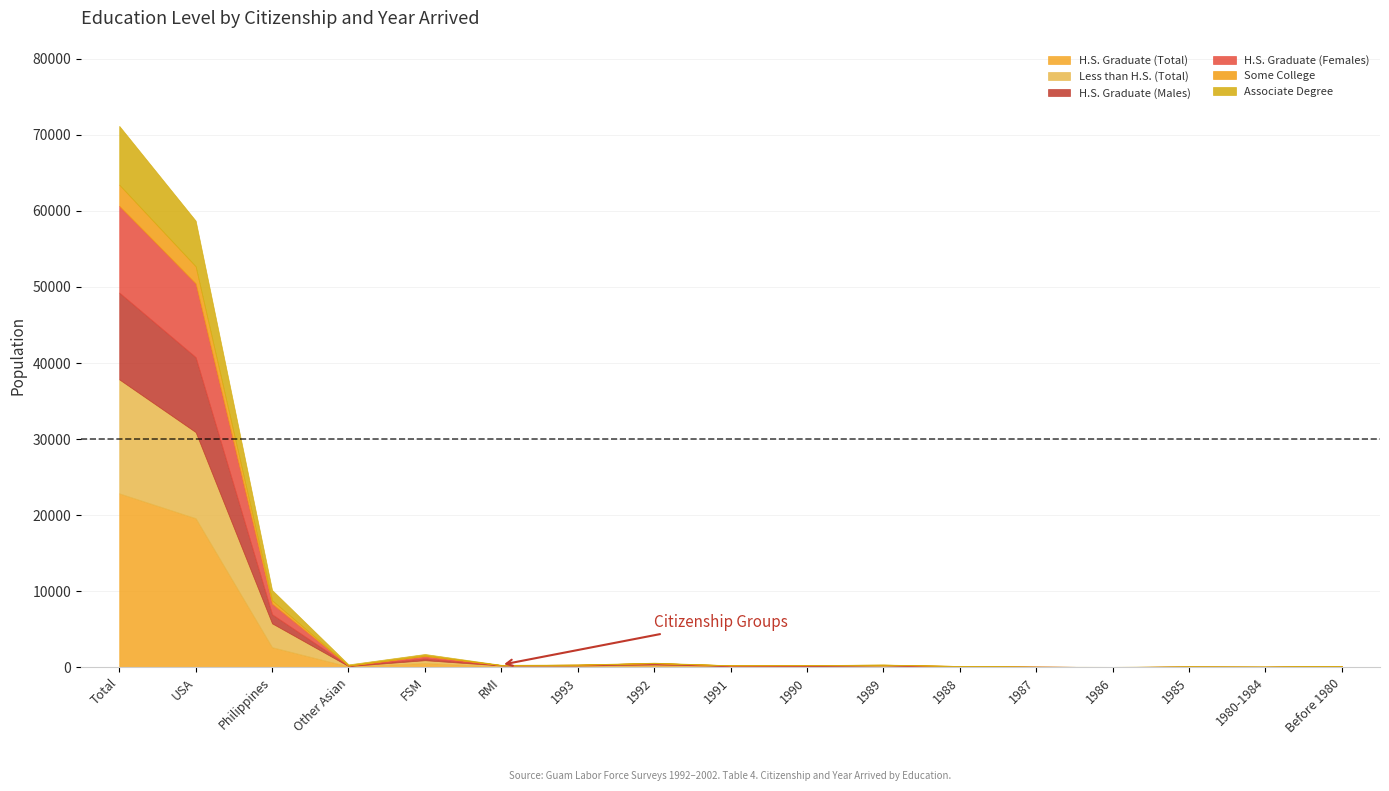

What is the sum of the Some College values at 1989 and 1985?

19